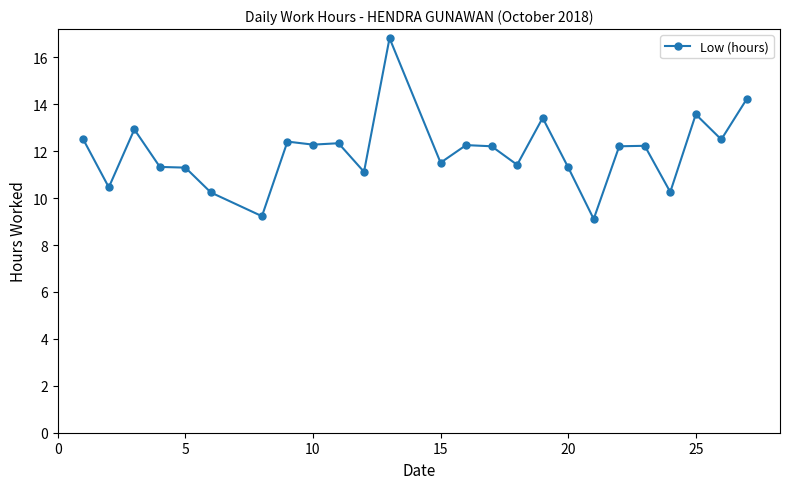

What is the minimum value shown in the chart?

9.1